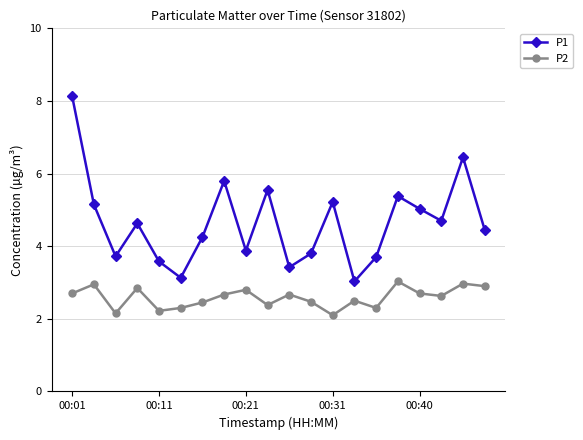

True or false: P1 has more than 0 points higher than both neighbors.

True